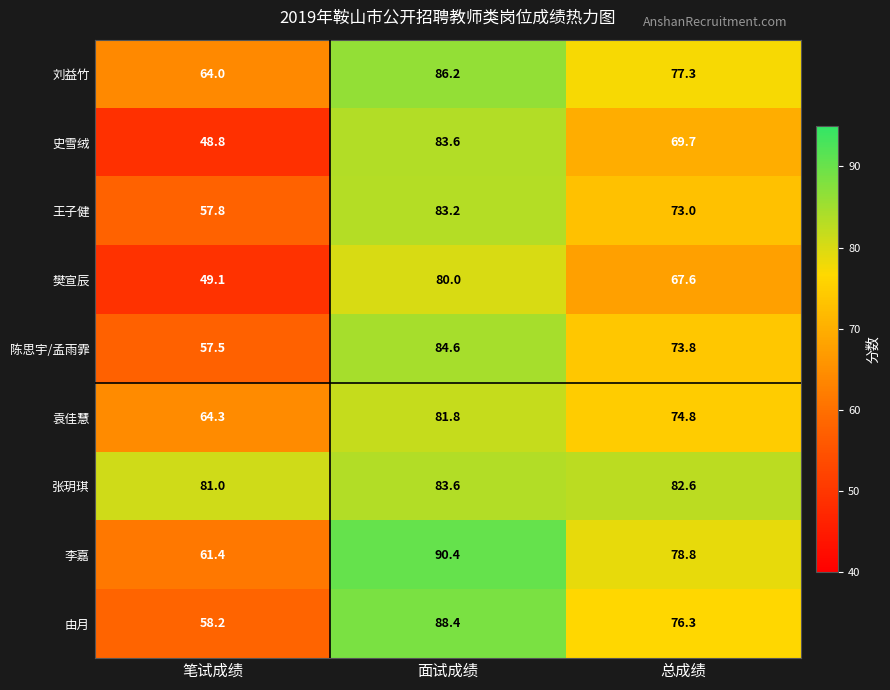

At which category does the chart reach its minimum across all series?

笔试成绩